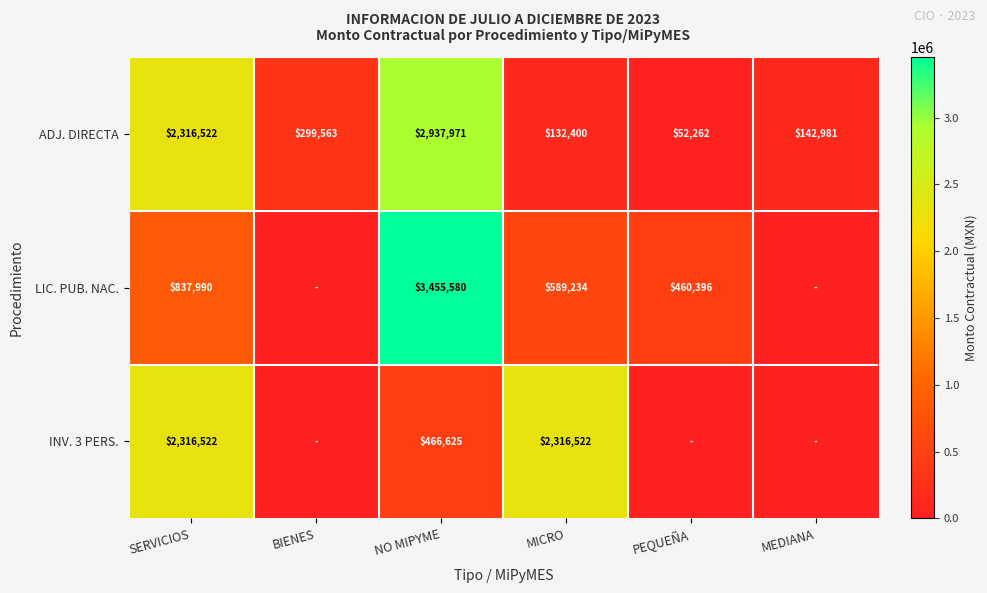

What is the total value across all series at PEQUEÑA?

512658.0